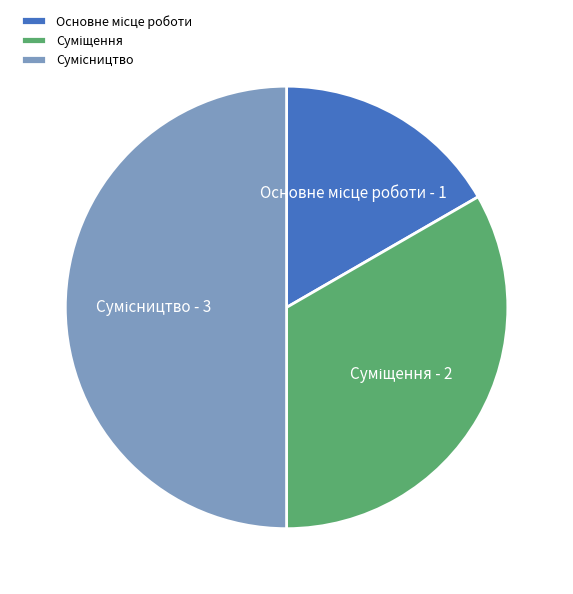

How many segments does this pie chart have?

3